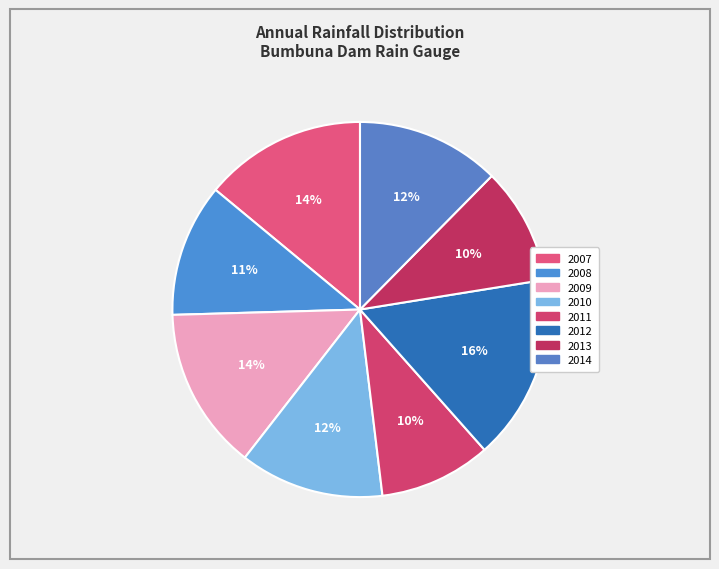

True or false: 2007 accounts for 14% of the total.

True